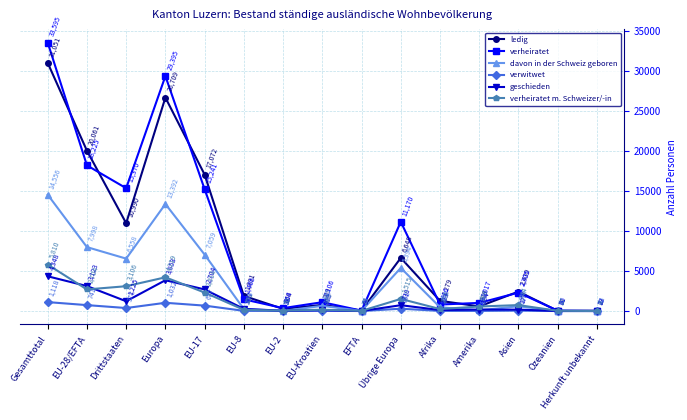

What is the maximum value shown in the chart?

33595